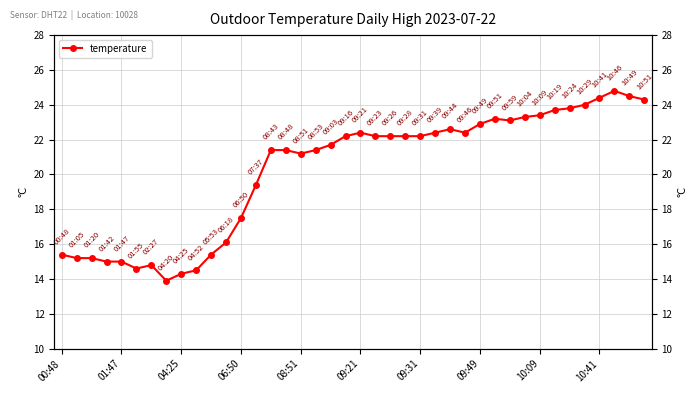

What is the difference between the values at 23 and 31?

1.1